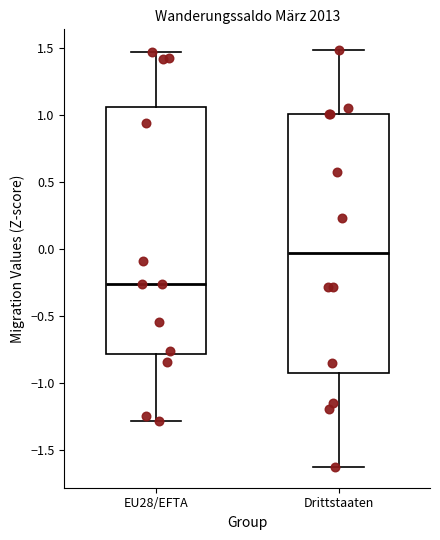

Reading left to right, transcribe this box plot: for each box, give where its median line is, the range the box spans, and where its two whiskers end, as read against the y-axis. The values are not printed on the chart, so give them approximately, as read against the axis.

EU28/EFTA: median -0.25, box -0.80 to 1.05, whiskers -1.30 to 1.45
Drittstaaten: median -0.05, box -0.90 to 1.00, whiskers -1.60 to 1.50